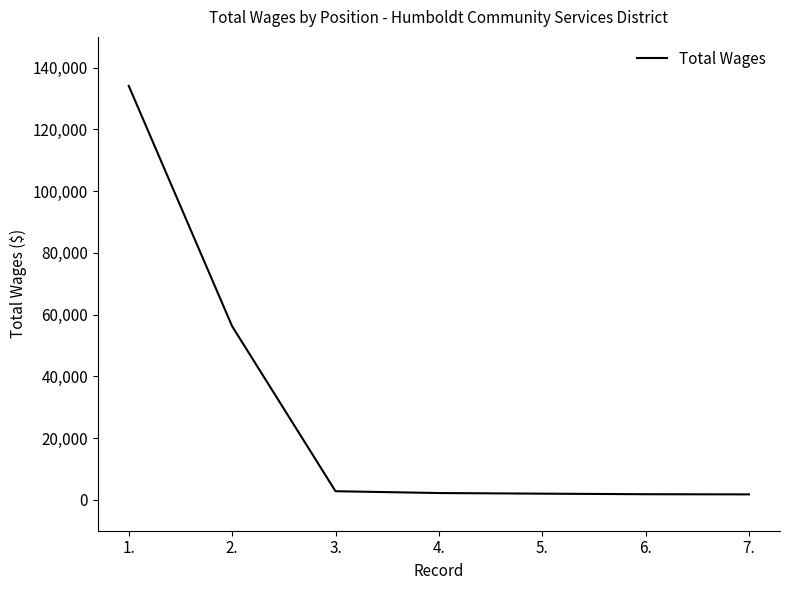

What is the difference between the maximum and second lowest values?

132292